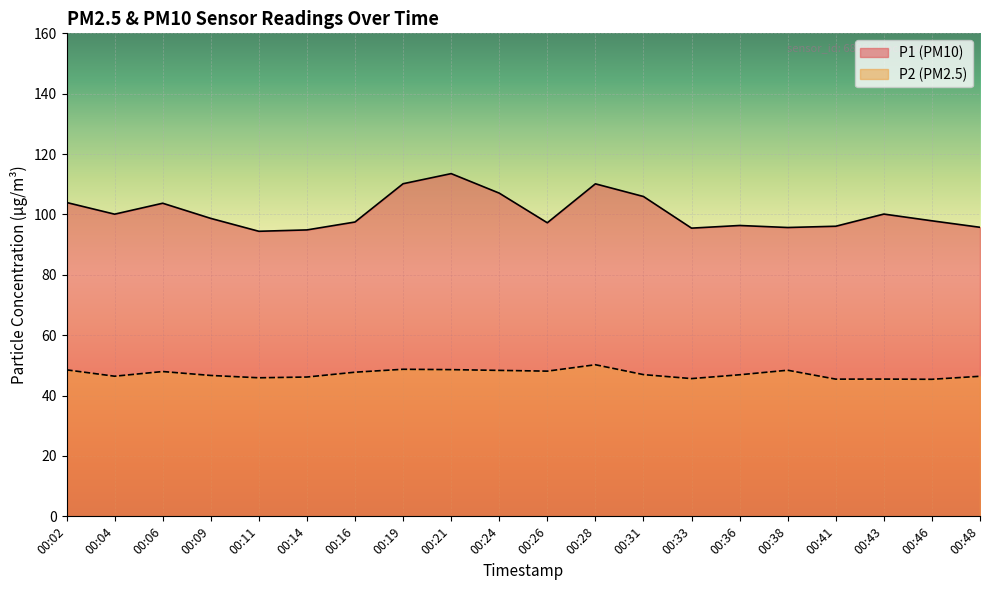

Reading left to right, transcribe all the data shown in this chart.

P1: 104.0	100.1	103.7	98.7	94.4	94.9	97.5	110.2	113.5	107.1	97.2	110.2	106.0	95.5	96.3	95.7	96.1	100.1	97.9	95.8
P2: 48.5	46.4	48.0	46.7	45.9	46.1	47.8	48.7	48.6	48.4	48.1	50.2	47.0	45.6	46.9	48.4	45.5	45.5	45.4	46.4